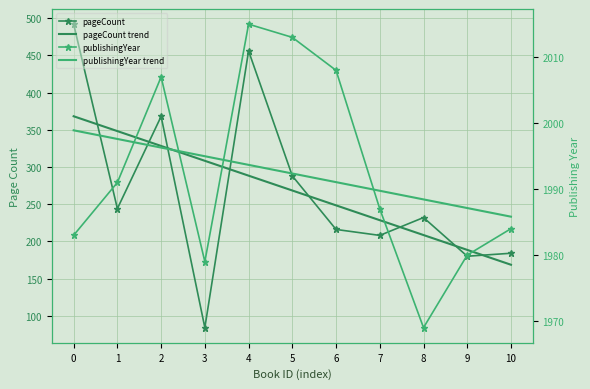

The publishingYear trend series shows 3227.2 at 5. True or false?

False